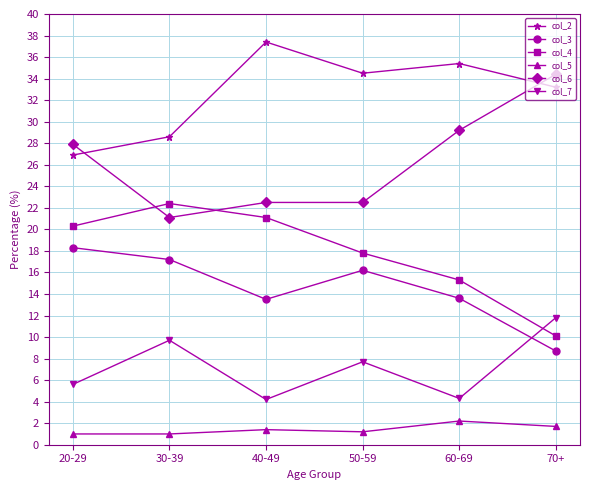

What is the minimum value for col_2?

26.9